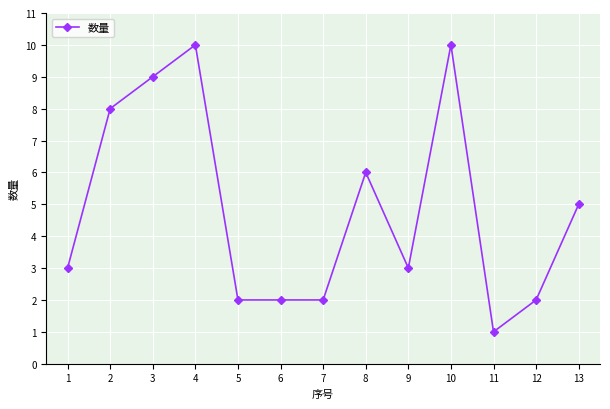

The chart shows a value of 1 at 5. True or false?

False